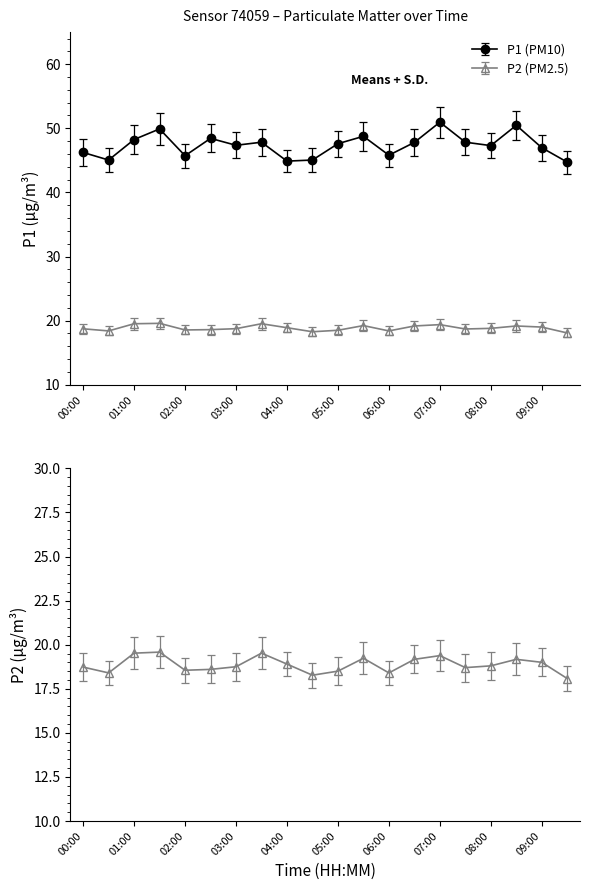

The P1 series shows 9.6 at 02:00. True or false?

False